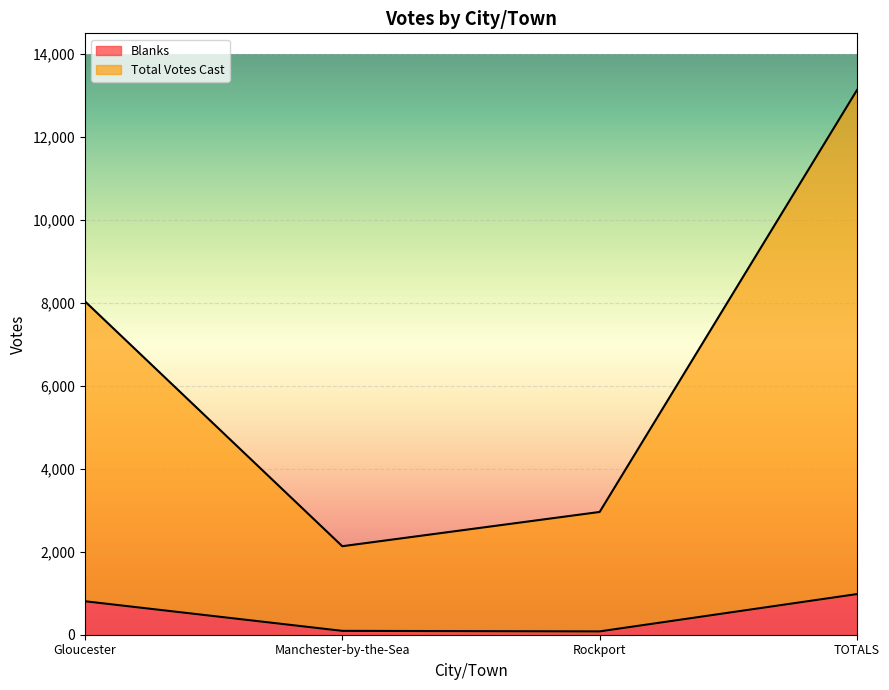

Where does the Blanks series first go above 807?

TOTALS